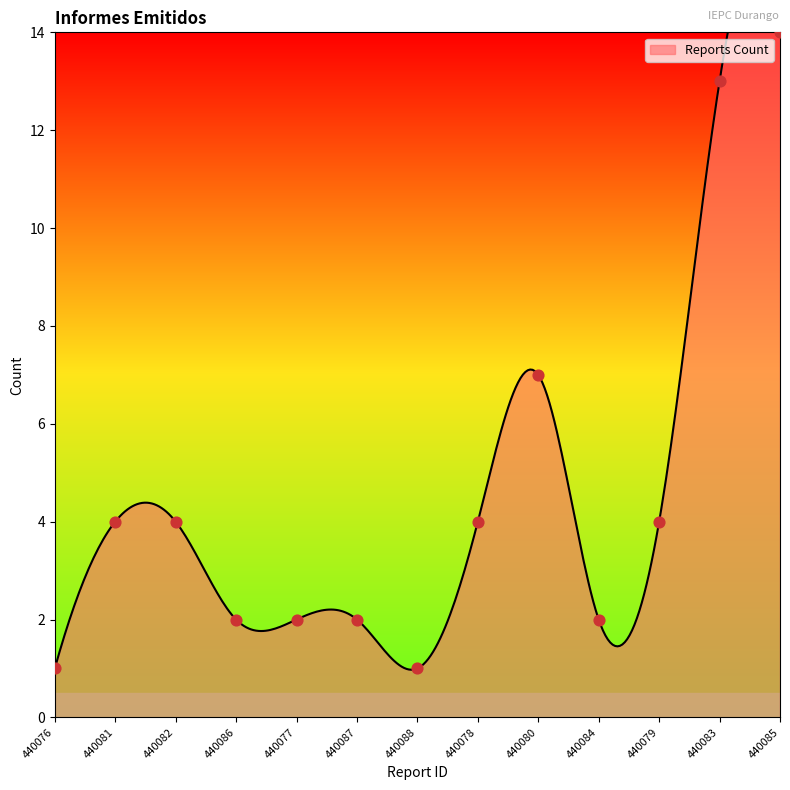

Between 440081 and 440077, which is larger?

440081